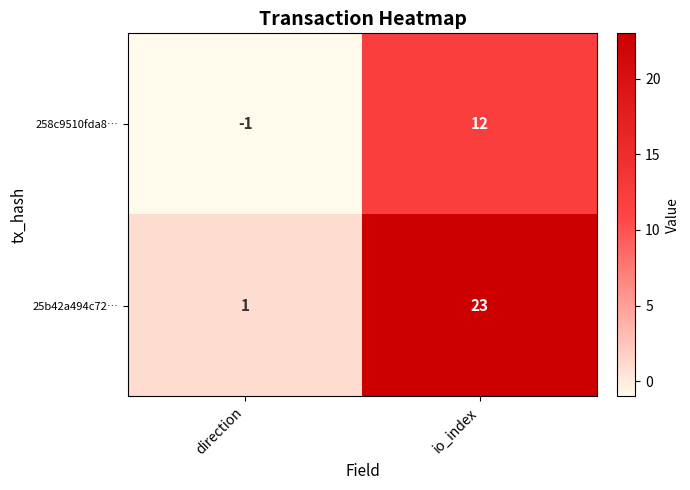

The value of 258c9510fda8… at io_index is 12. True or false?

True